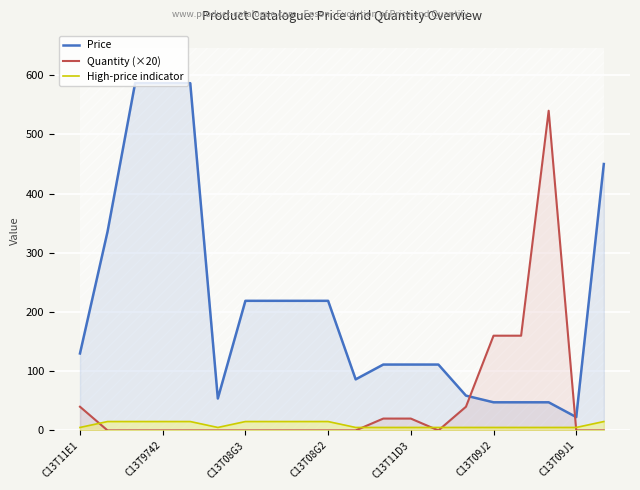

How many lines are shown in the chart?

3